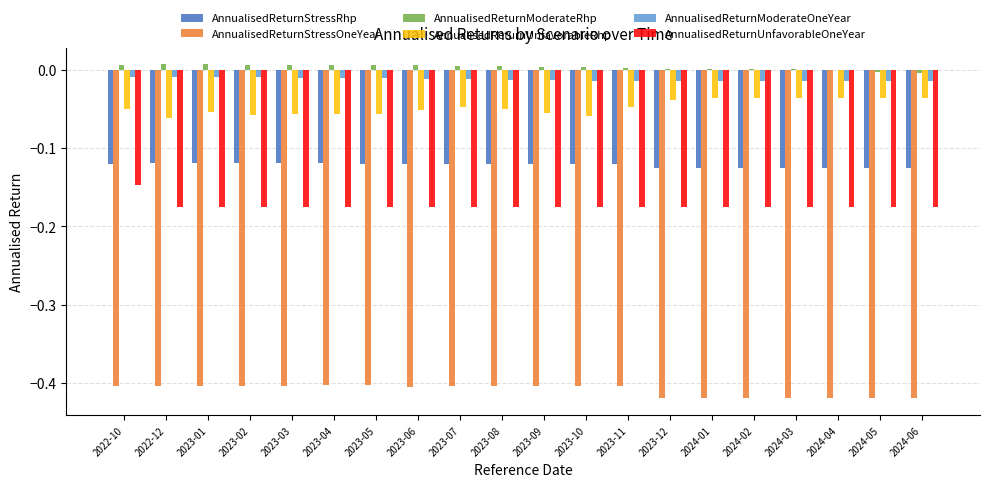

Does the chart contain stacked bars?

No